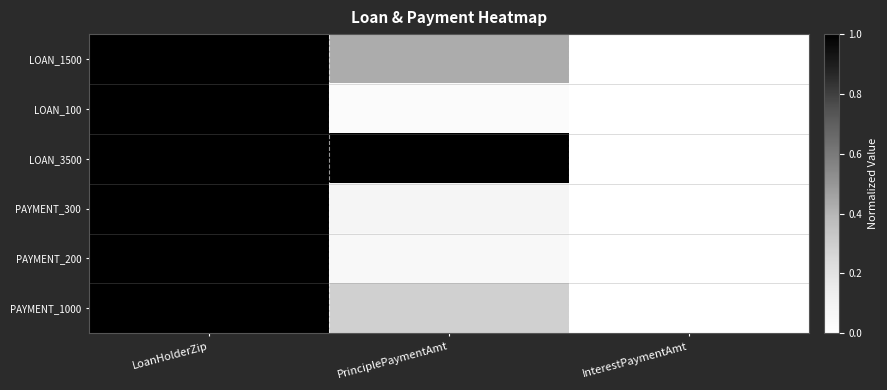

At LoanHolderZip, list the series in order from largest to smallest.

LOAN_1500, LOAN_100, LOAN_3500, PAYMENT_300, PAYMENT_200, PAYMENT_1000